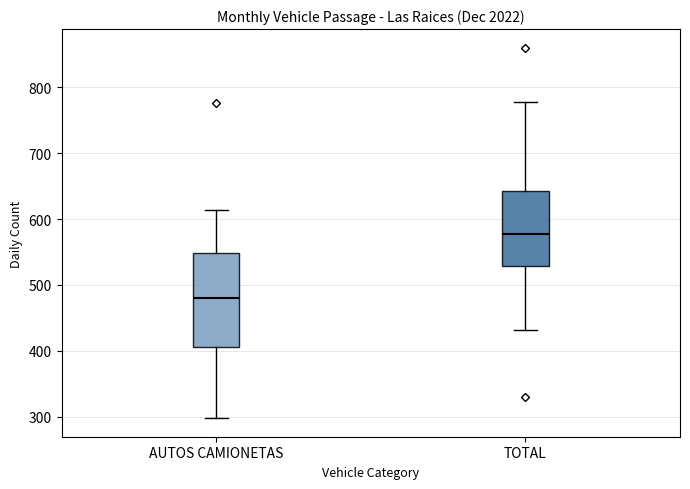

Reading left to right, read every box against the y-axis: the position of its median line, the range the box covers, and the ends of its whiskers. The values are not printed on the chart, so give them approximately, as read against the axis.

AUTOS CAMIONETAS: median 480, box 410 to 550, whiskers 300 to 610
TOTAL: median 580, box 530 to 640, whiskers 430 to 780